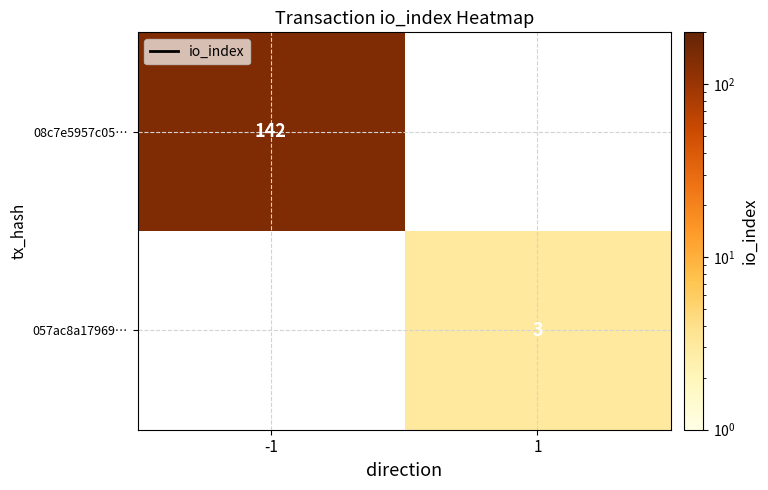

The 08c7e5957c05… series shows 142 at -1. True or false?

True